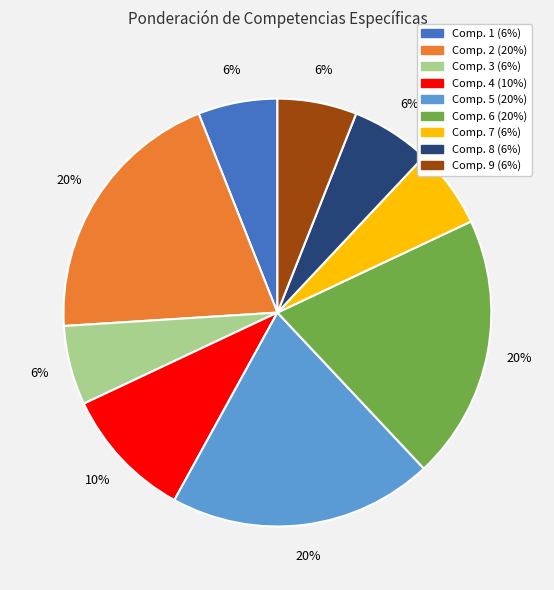

Is there a majority slice in this chart?

No